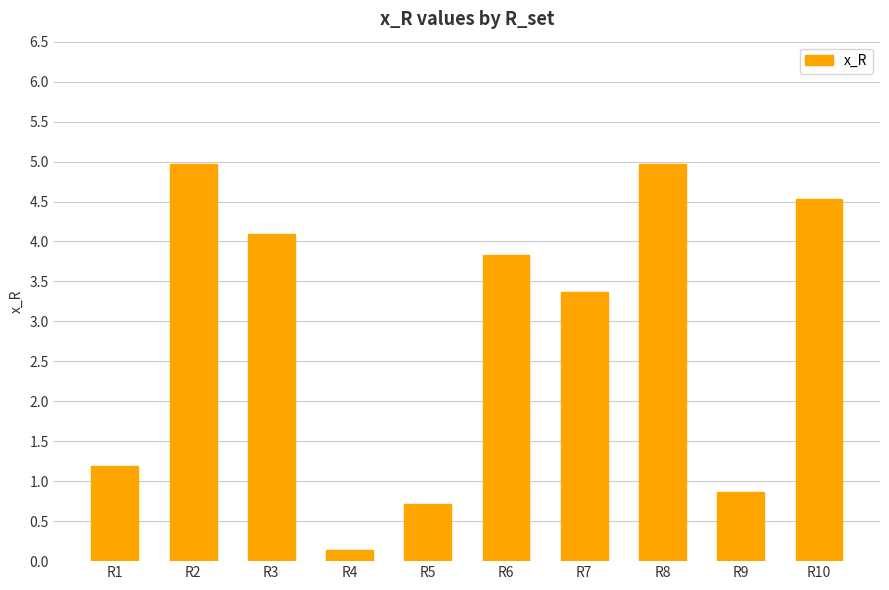

At which category does the chart reach its minimum across all series?

R4